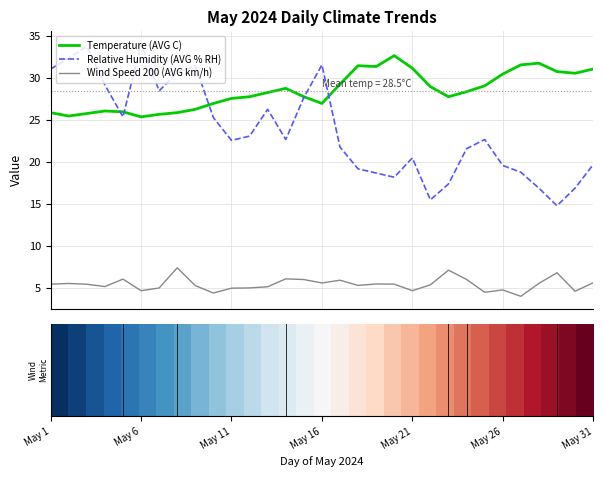

What is the smallest value displayed?

4.0